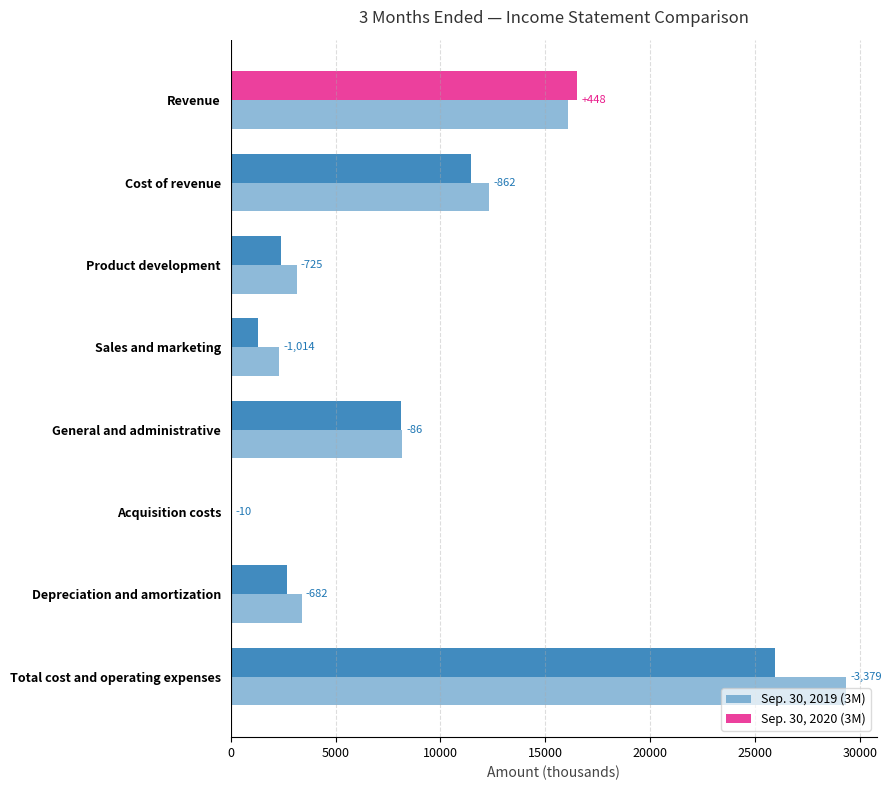

What is the difference between the maximum and second lowest values in the Sep. 30, 2019 (3M) series?

27062